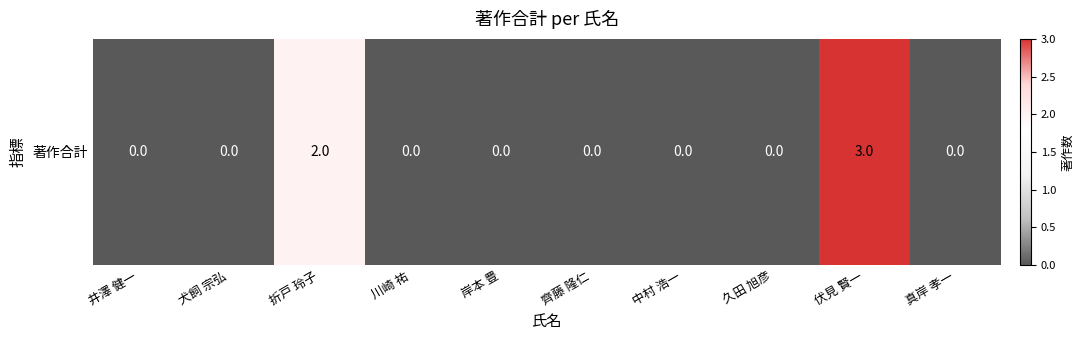

How many values are above zero?

2